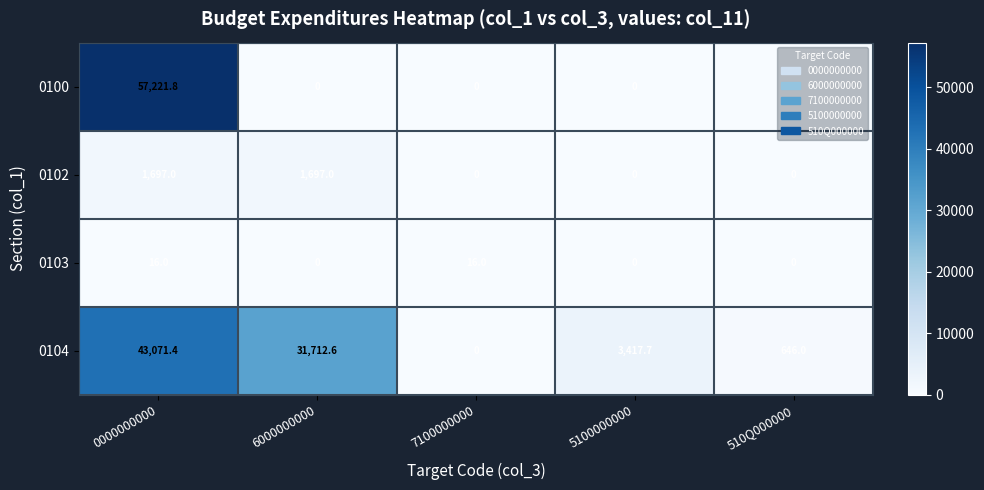

How many data points in 0100 are above 0?

1